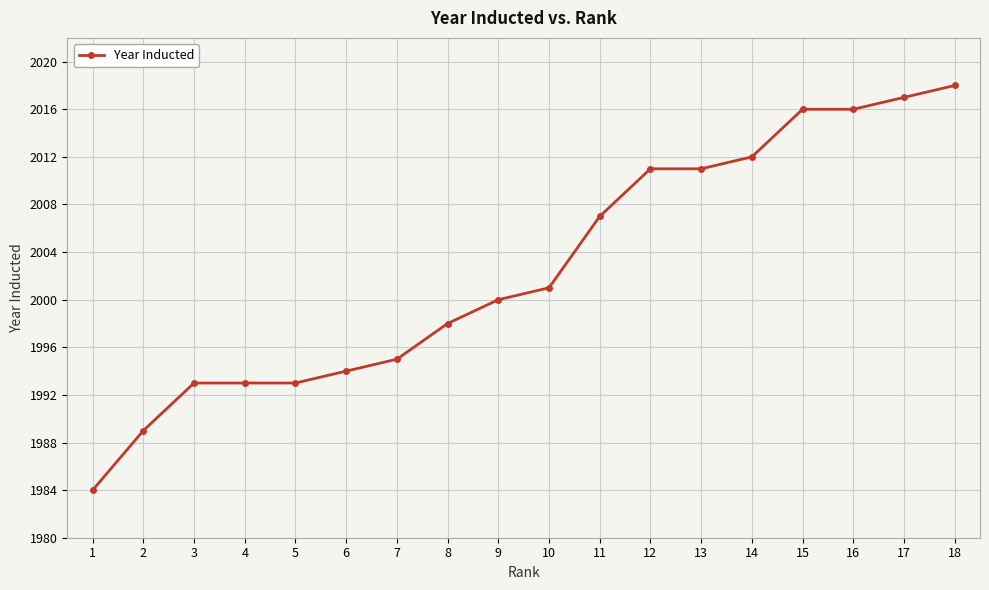

How many values are below 2001?

9